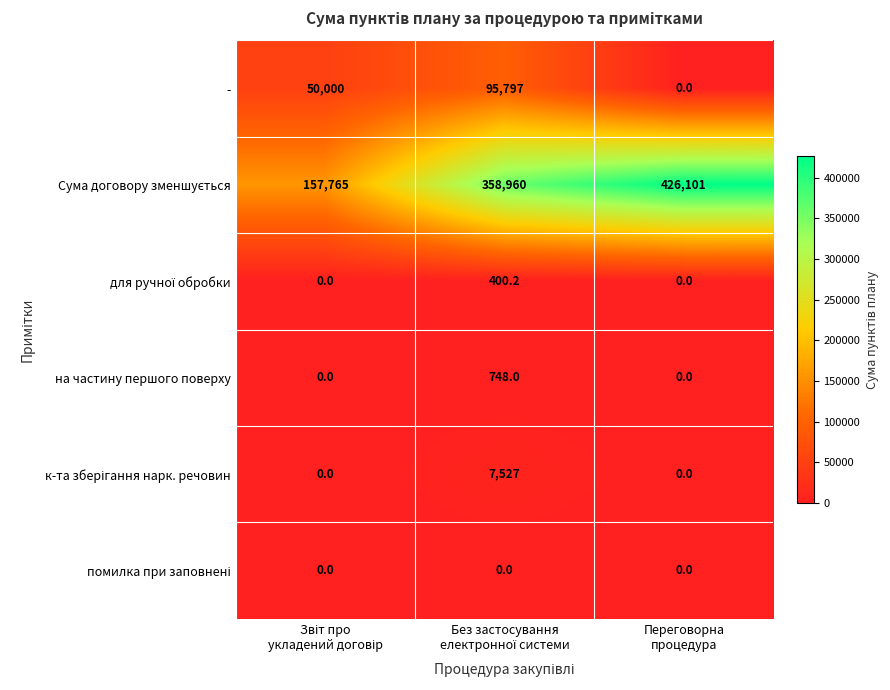

What is the average value of the - series?

48599.0